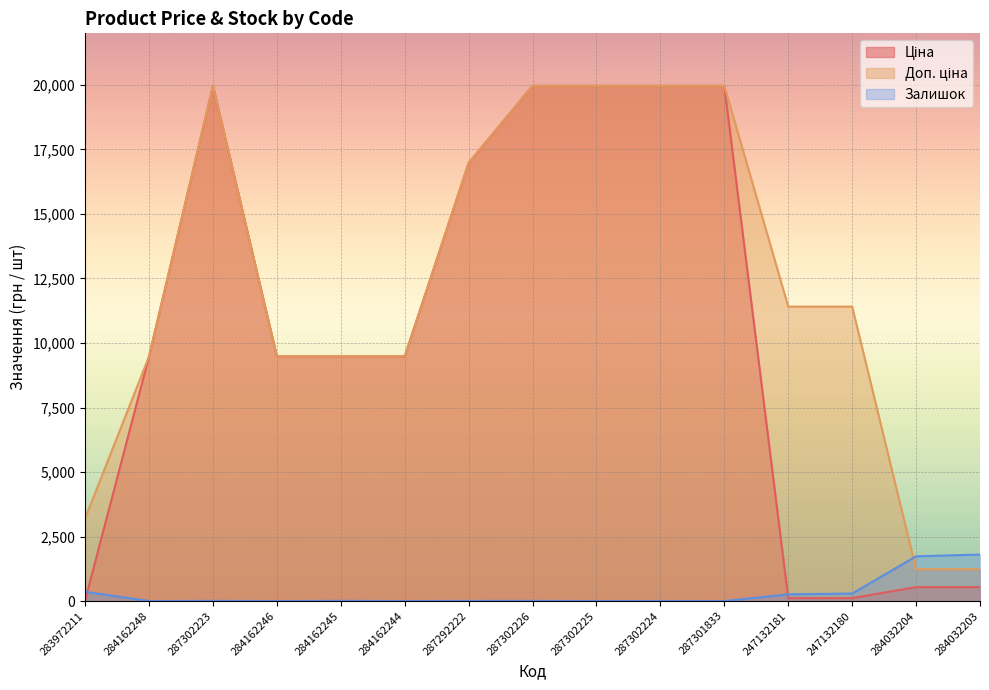

Rank the series at 284162246 from lowest to highest value.

Залишок, Ціна, Доп. ціна